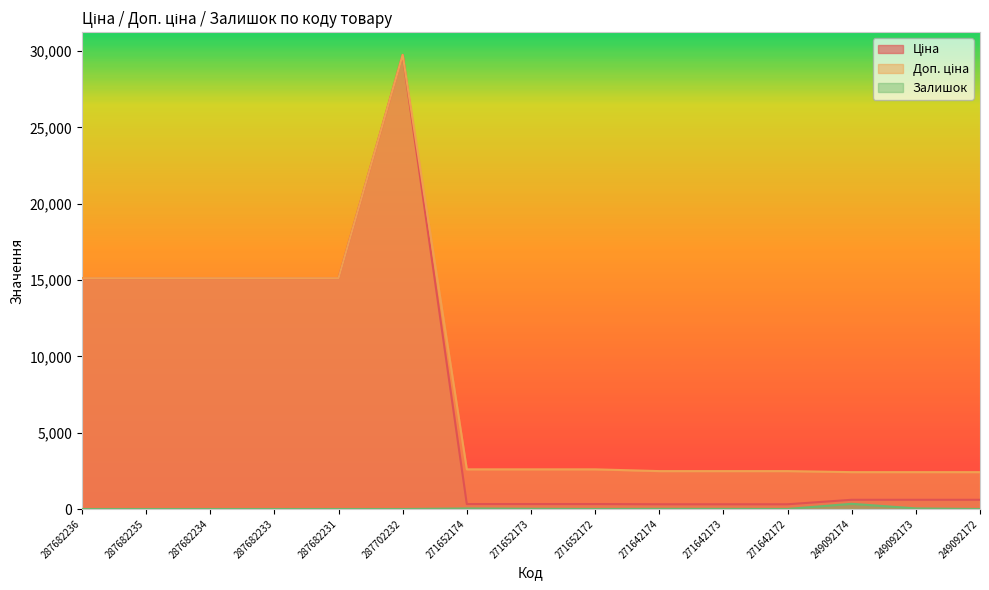

Does the chart have visible grid lines?

No